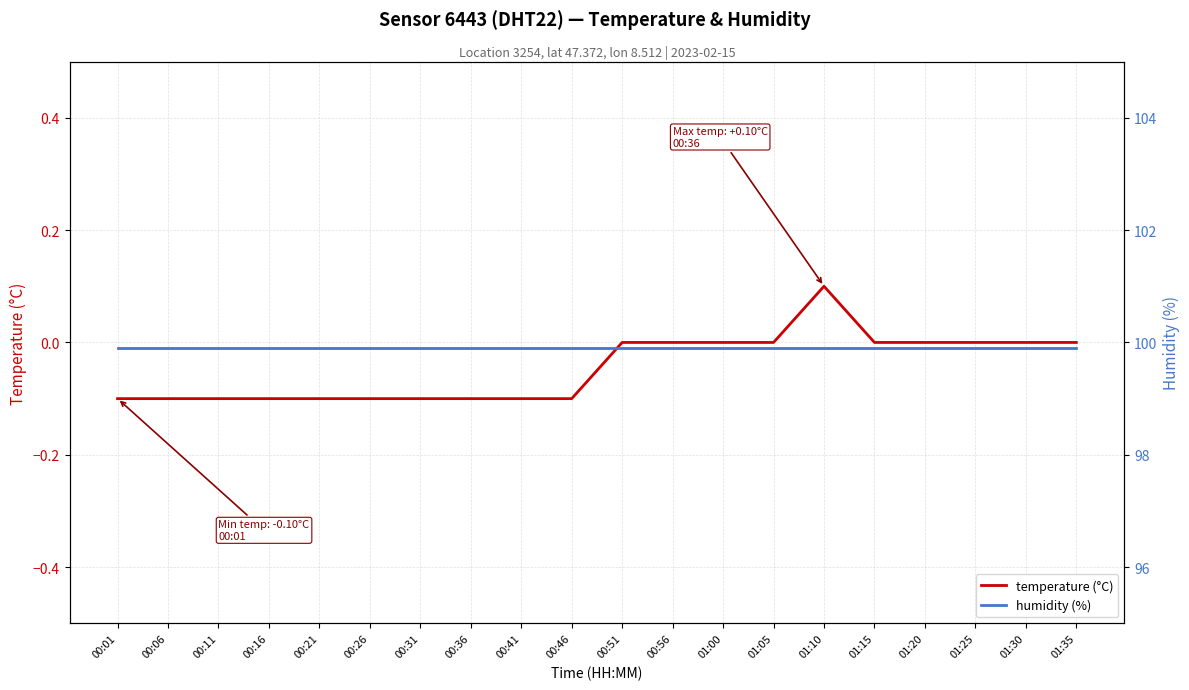

List the labels in order of humidity (%) value, smallest first.

00:01, 00:06, 00:11, 00:16, 00:21, 00:26, 00:31, 00:36, 00:41, 00:46, 00:51, 00:56, 01:00, 01:05, 01:10, 01:15, 01:20, 01:25, 01:30, 01:35